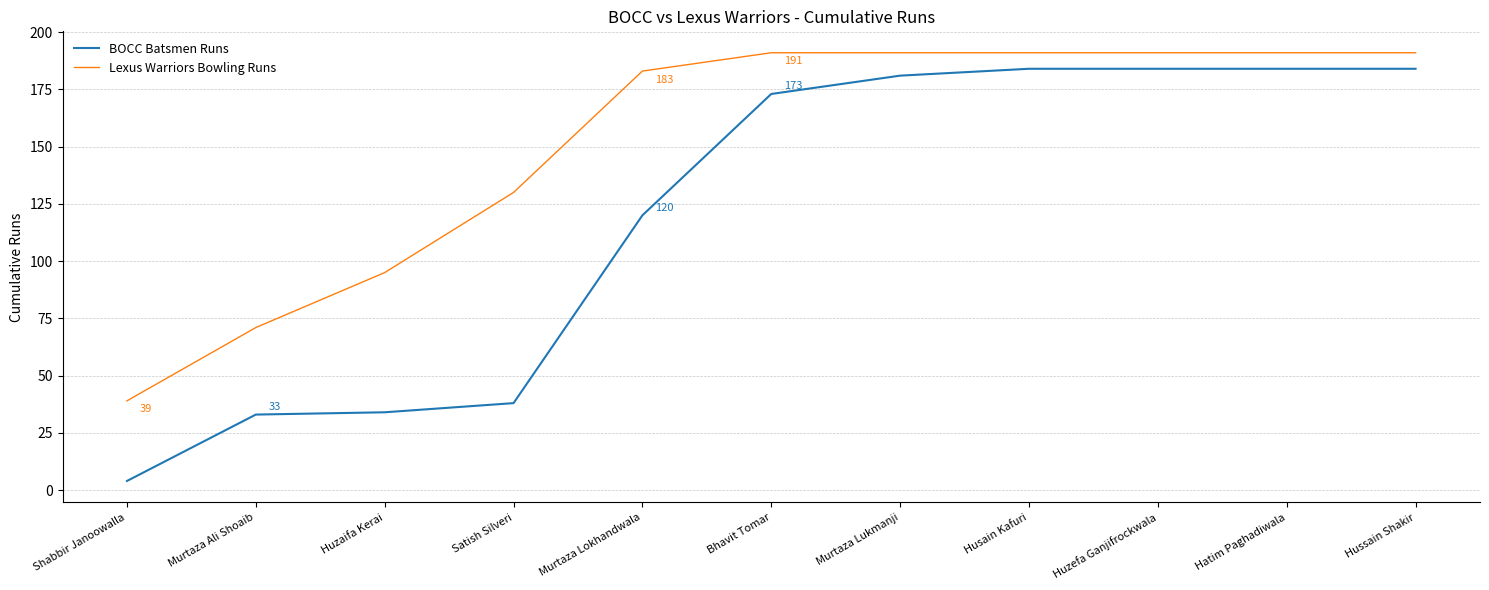

Reading left to right, transcribe all the data shown in this chart.

BOCC Batsmen Runs: 4	33	34	38	120	173	181	184	184	184	184
Lexus Warriors Bowling Runs: 39	71	95	130	183	191	191	191	191	191	191